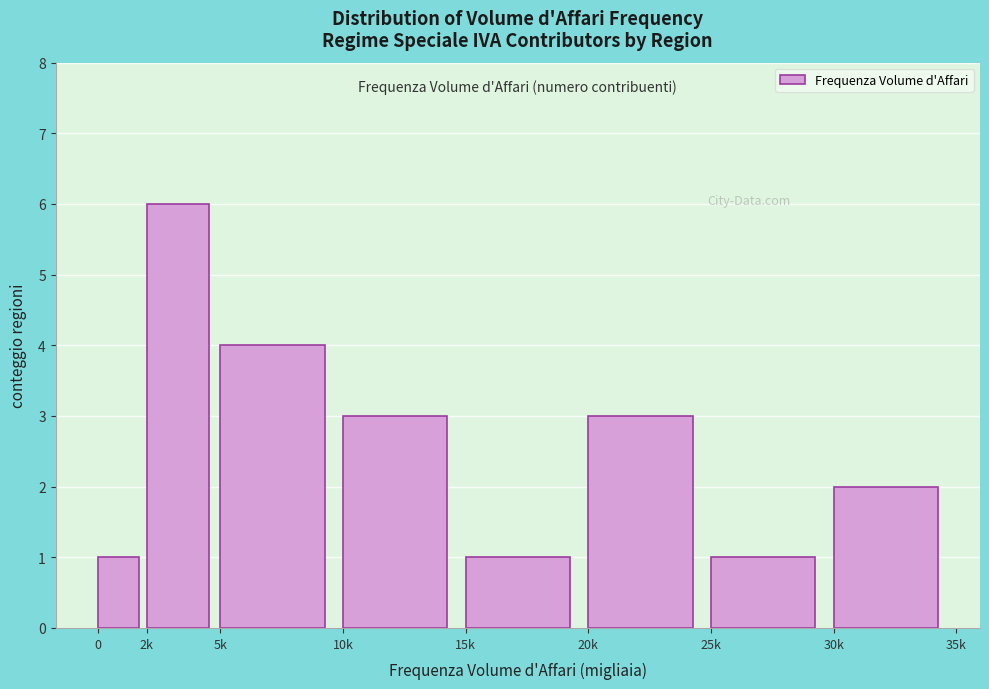

Reading left to right, what are all the values shown in this chart?

1	6	4	3	1	3	1	2